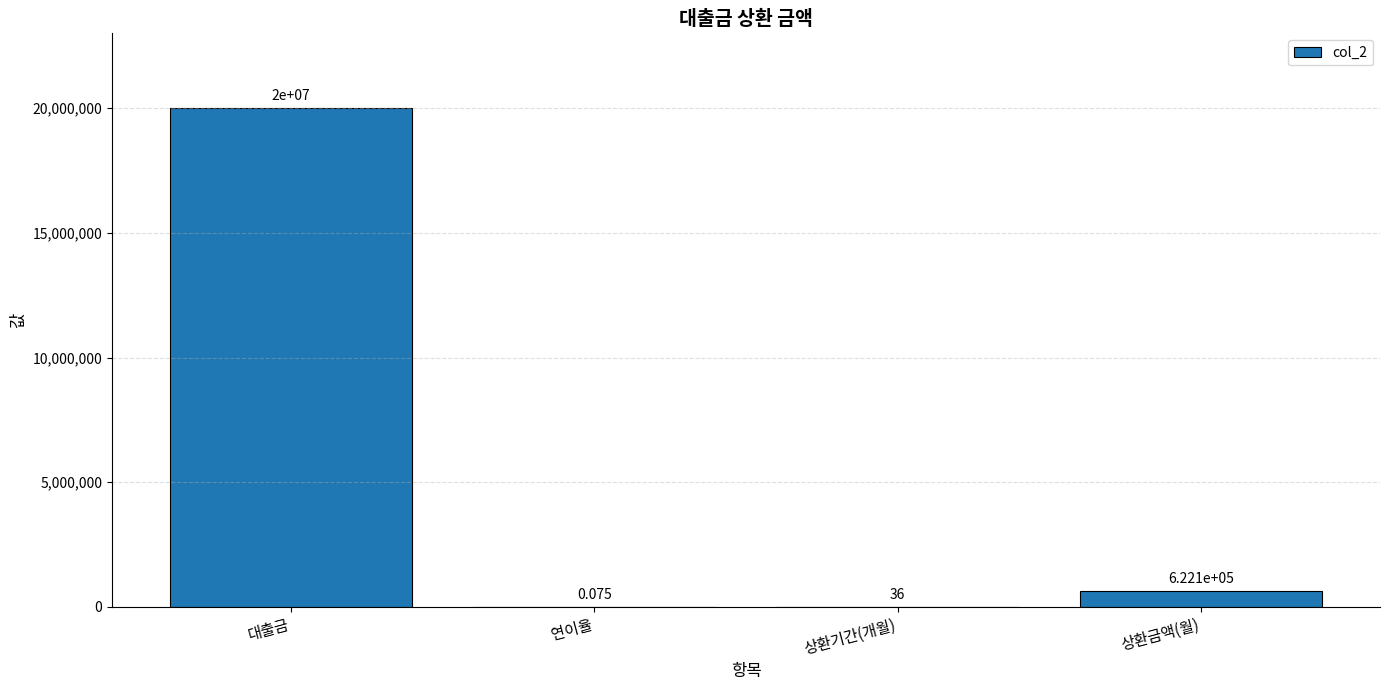

Which label corresponds to the largest value in the chart?

대출금